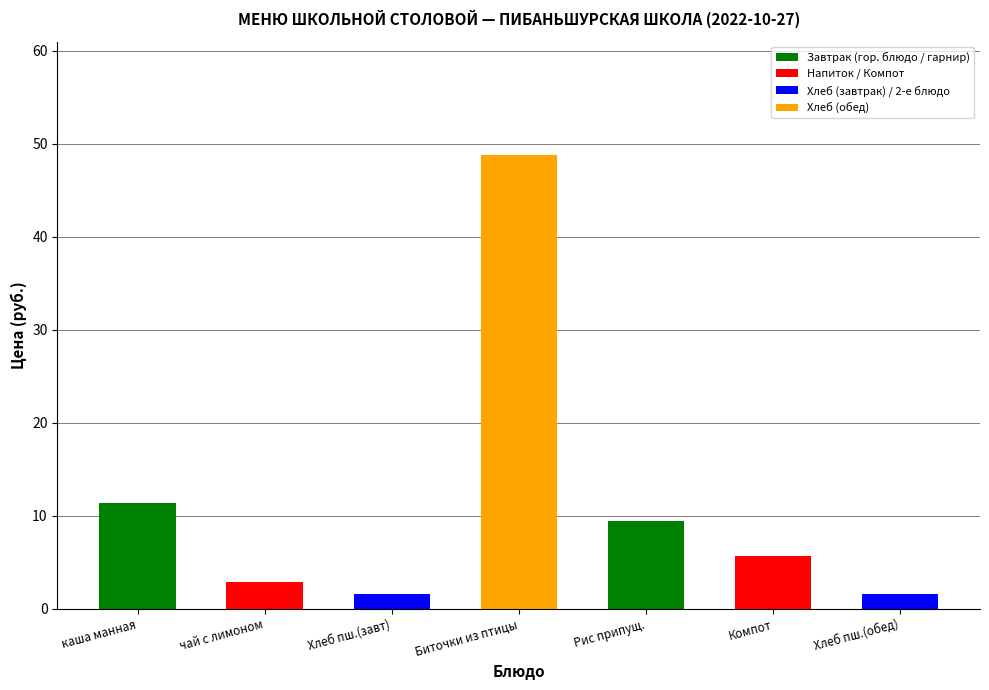

What value does the data have at Биточки из птицы?

48.8